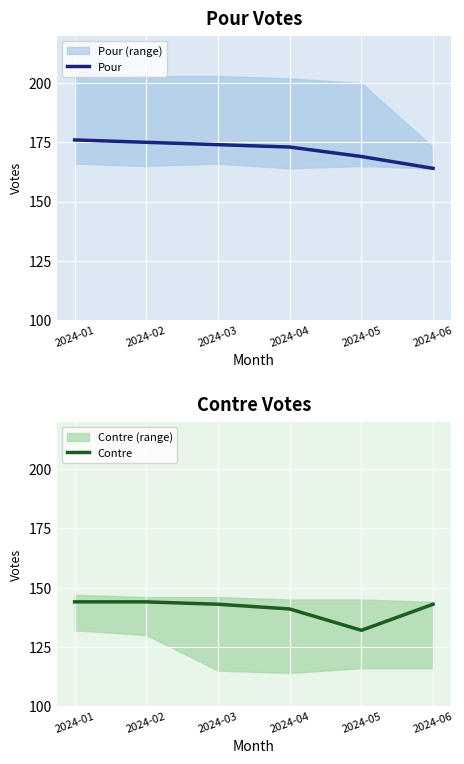

Which category has the lowest value across all series?

2024-05